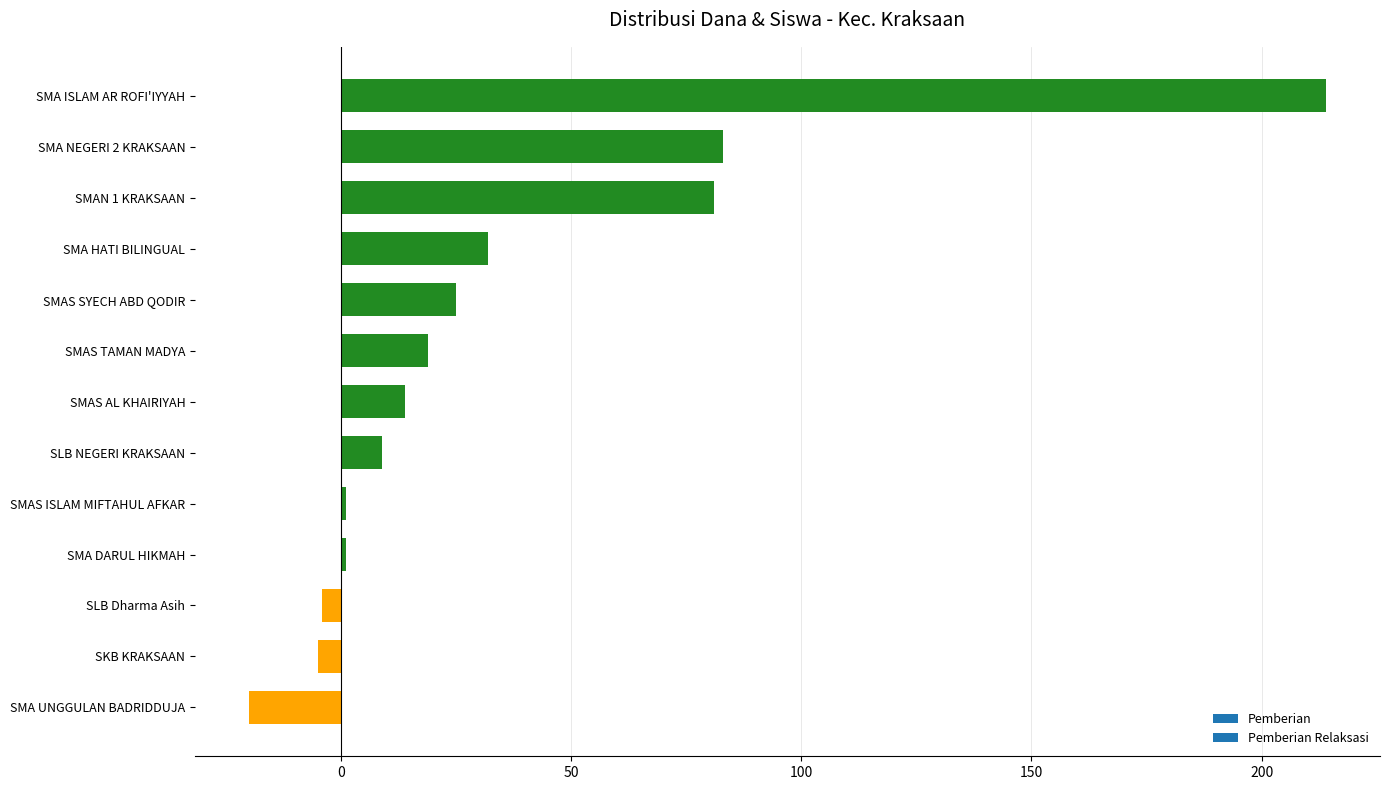

Which has a higher value, SMAS AL KHAIRIYAH or SMA NEGERI 2 KRAKSAAN?

SMA NEGERI 2 KRAKSAAN